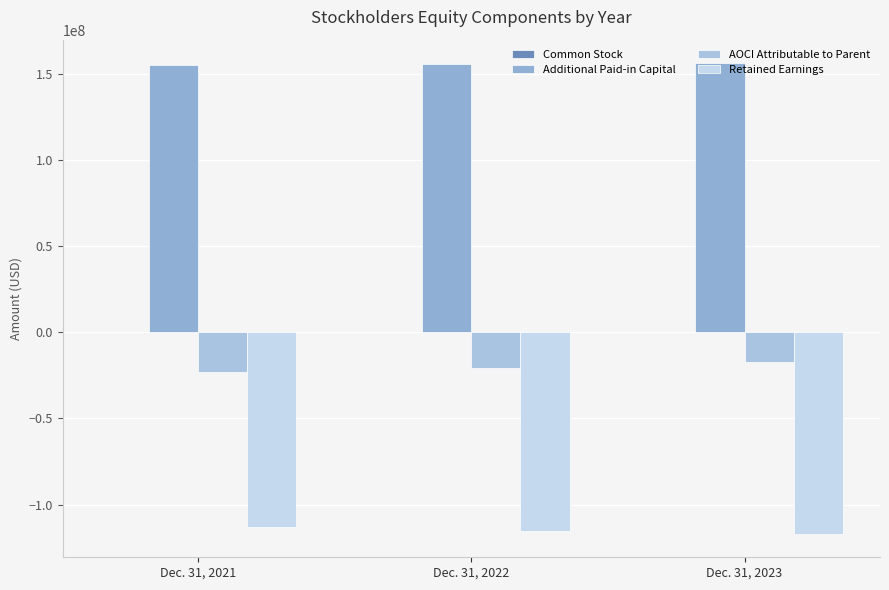

Read the Retained Earnings value at Dec. 31, 2021, to the nearest 10.

-112842000